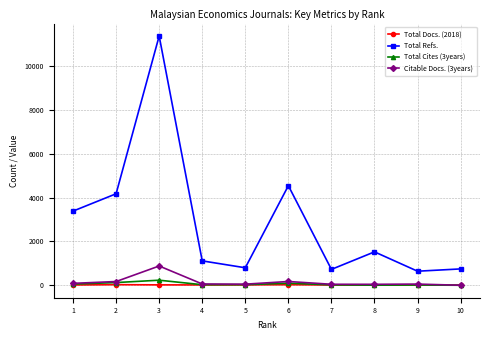

What is the difference between the maximum and second lowest values in the Total Docs. (2018) series?

19